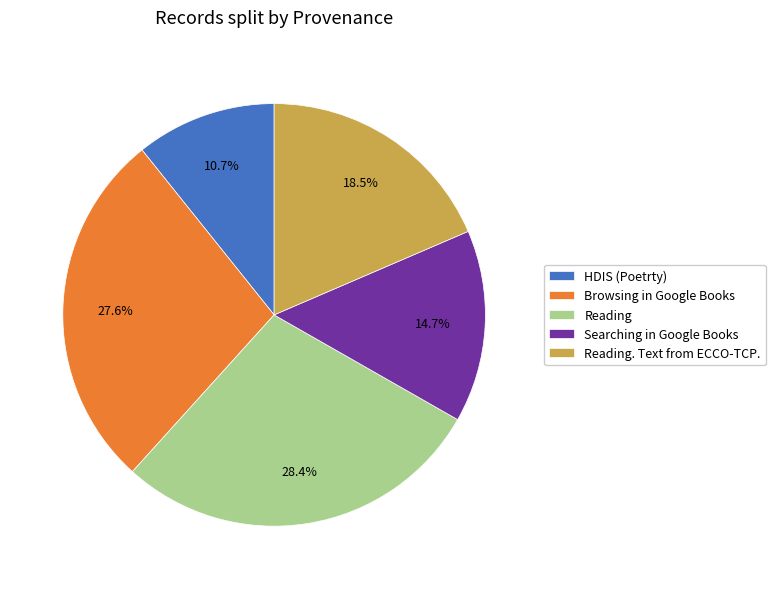

How many slices are in this pie chart?

5